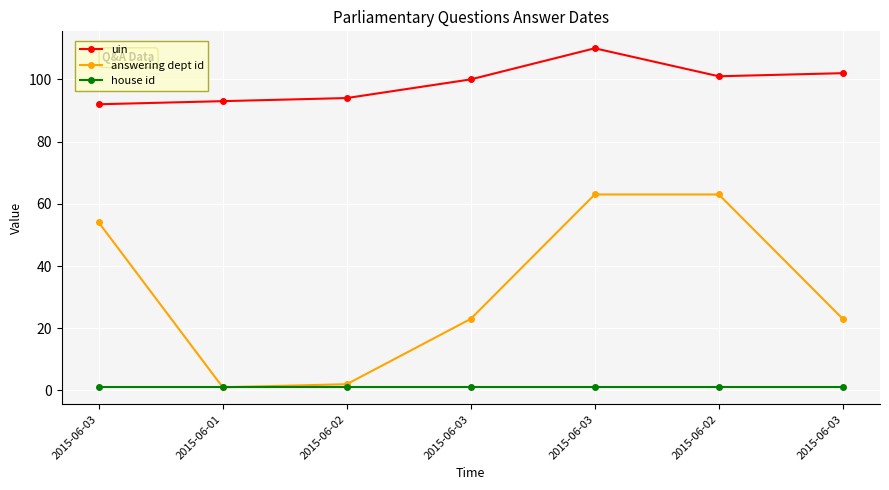

What are all the series names shown in the legend?

uin, answering dept id, house id